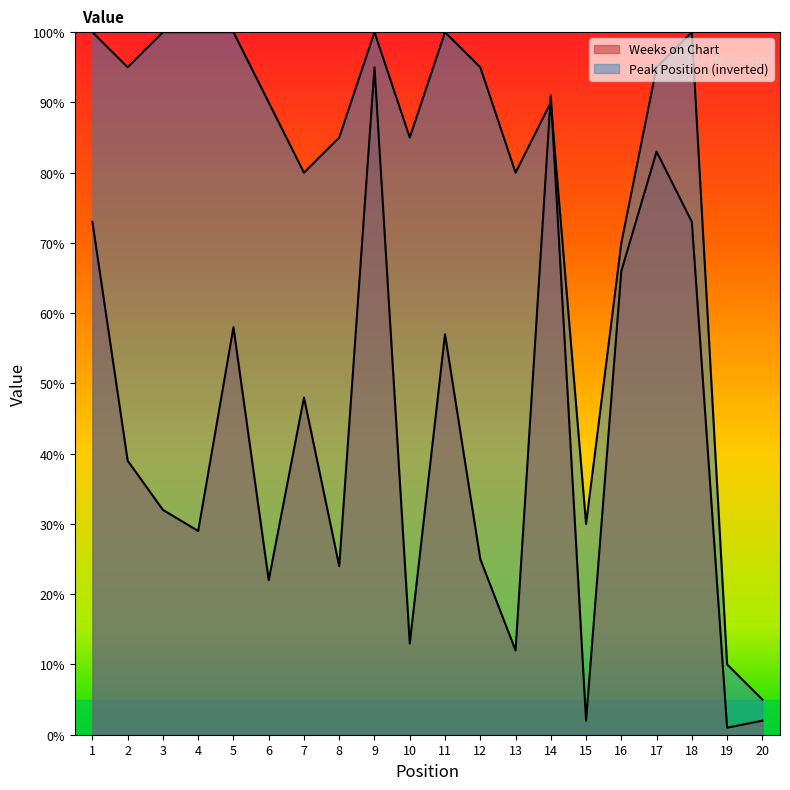

What value does the Weeks on Chart series have at 13, to the nearest 5?

10